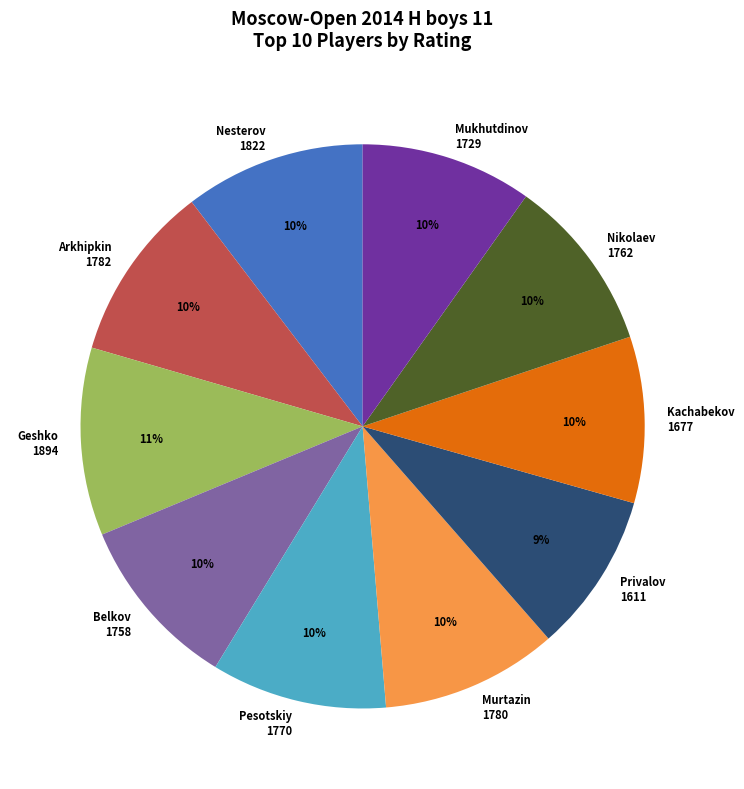

Is there a majority slice in this chart?

No